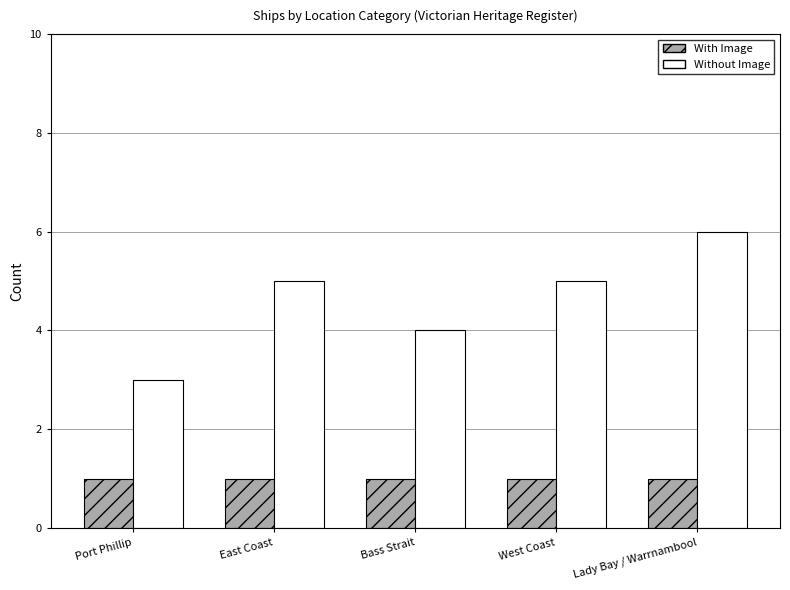

How many Without Image values are between 4 and 5?

3